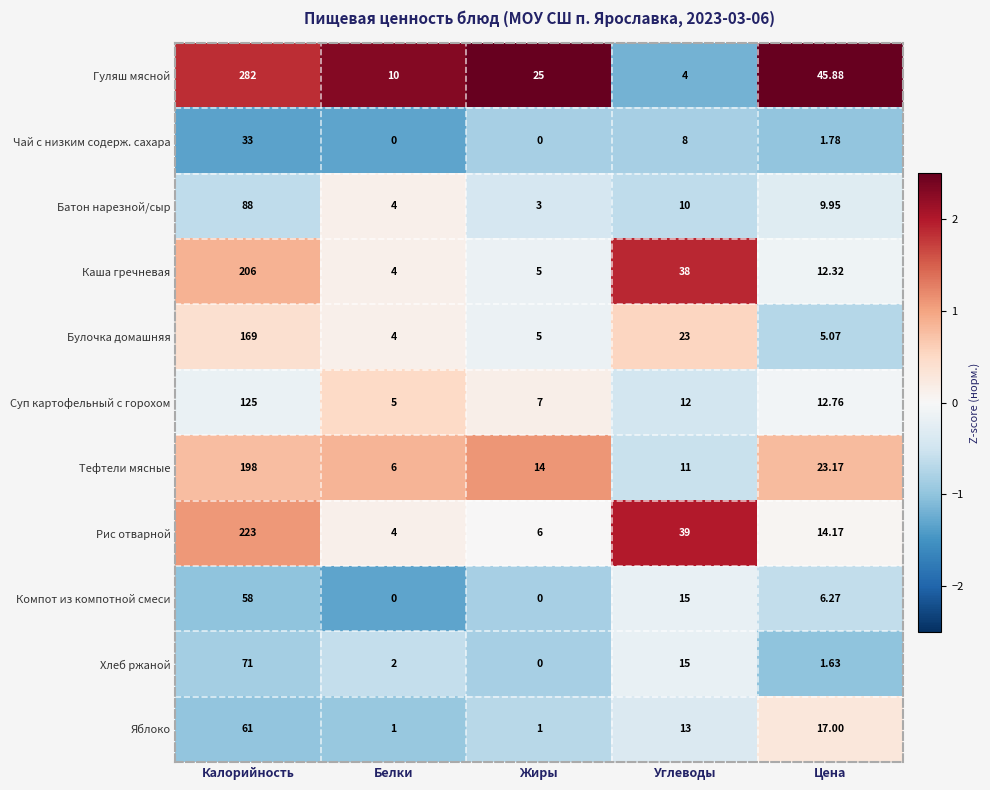

Rank the series by their maximum value, from highest to lowest.

Гуляш мясной, Рис отварной, Каша гречневая, Тефтели мясные, Булочка домашняя, Суп картофельный с горохом, Батон нарезной/сыр, Хлеб ржаной, Яблоко, Компот из компотной смеси, Чай с низким содерж. сахара